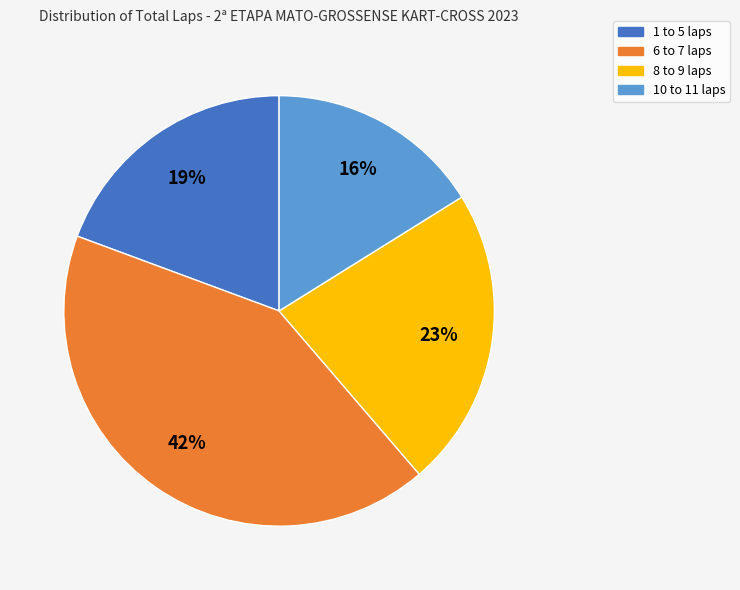

How many slices are in this pie chart?

4